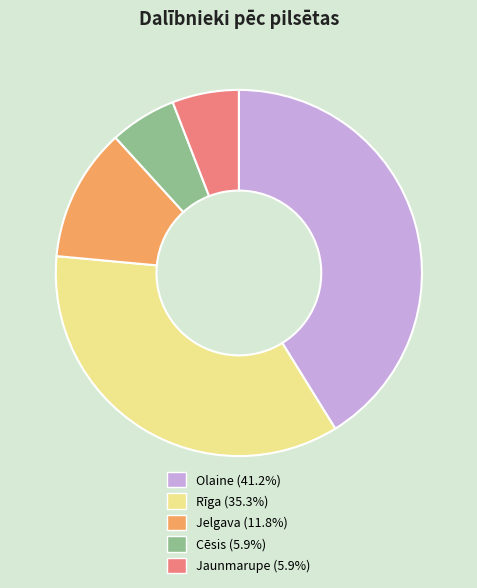

Is the sum of Rīga (35.3%) and Jelgava (11.8%) greater than half?

No